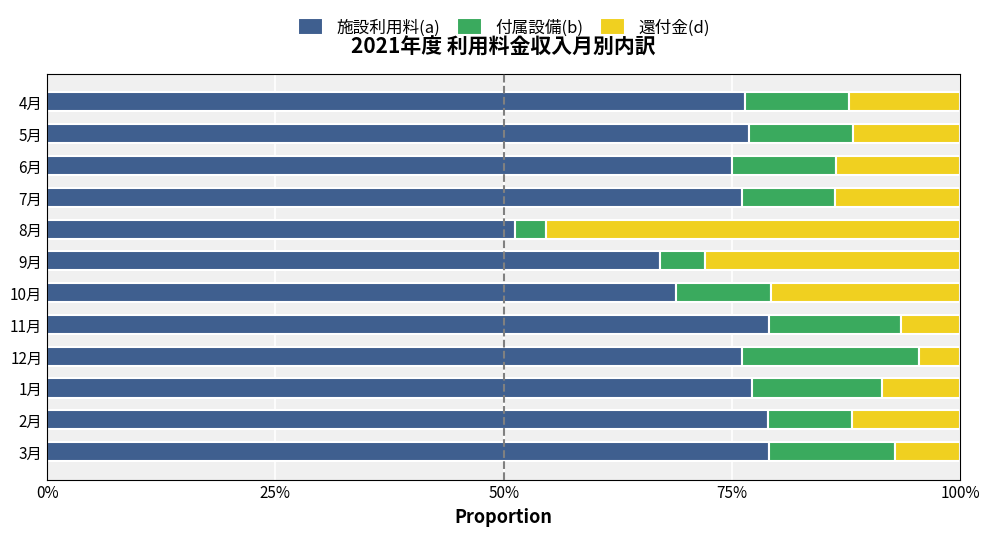

Count the 還付金(d) values in the range 0 to 1.

12